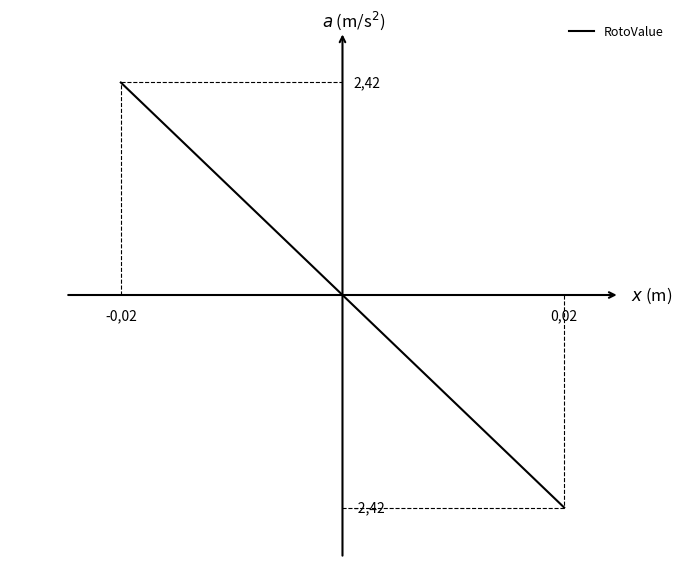

What is the value of the 2nd point from the left?

-2.4